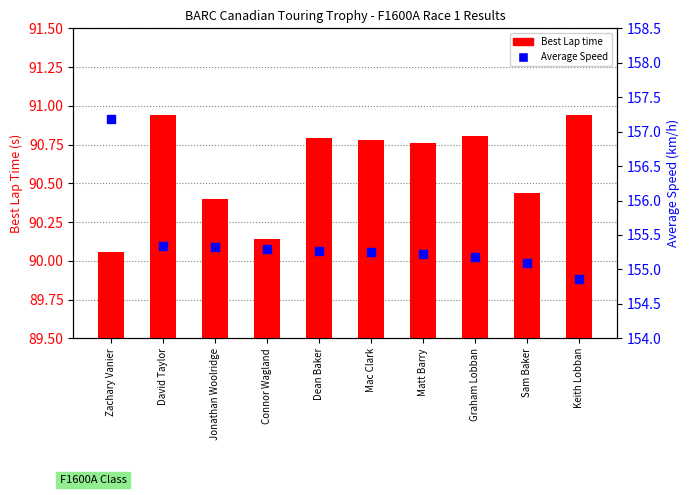

Is the value of Best Lap time at Zachary Vanier greater than the value of Average Speed at Jonathan Woolridge?

No